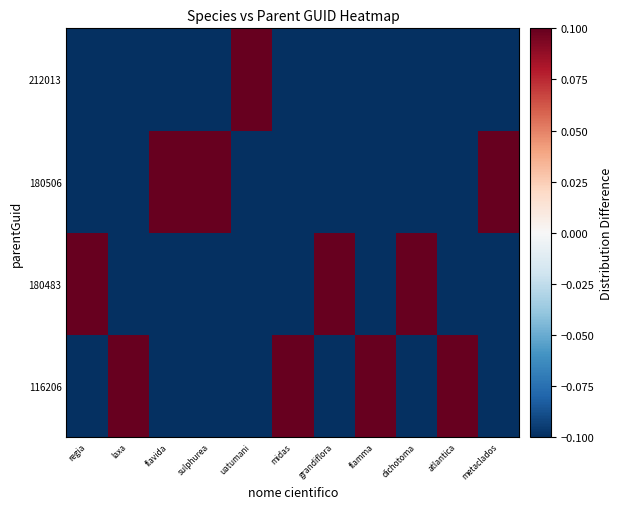

Reading left to right, what are all the values shown in this chart?

116206: regia=-0.2	laxa=0.8	flavida=-0.2	sulphurea=-0.2	uatumani=-0.2	midas=0.8	grandiflora=-0.2	flamma=0.8	dichotoma=-0.2	atlantica=0.8	metaclados=-0.2
180483: regia=0.8	laxa=-0.2	flavida=-0.2	sulphurea=-0.2	uatumani=-0.2	midas=-0.2	grandiflora=0.8	flamma=-0.2	dichotoma=0.8	atlantica=-0.2	metaclados=-0.2
180506: regia=-0.2	laxa=-0.2	flavida=0.8	sulphurea=0.8	uatumani=-0.2	midas=-0.2	grandiflora=-0.2	flamma=-0.2	dichotoma=-0.2	atlantica=-0.2	metaclados=0.8
212013: regia=-0.2	laxa=-0.2	flavida=-0.2	sulphurea=-0.2	uatumani=0.8	midas=-0.2	grandiflora=-0.2	flamma=-0.2	dichotoma=-0.2	atlantica=-0.2	metaclados=-0.2